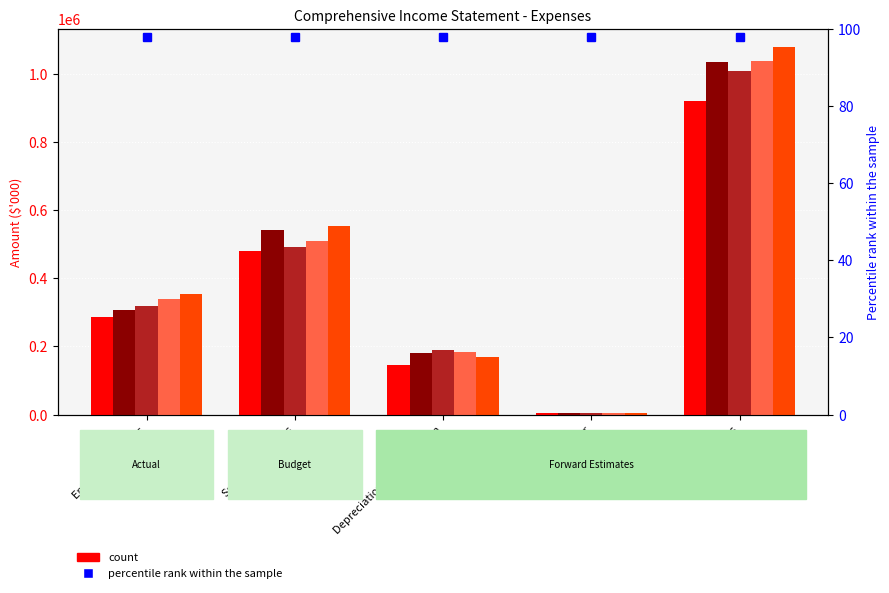

Are the bars grouped side by side (vs. stacked)?

Yes